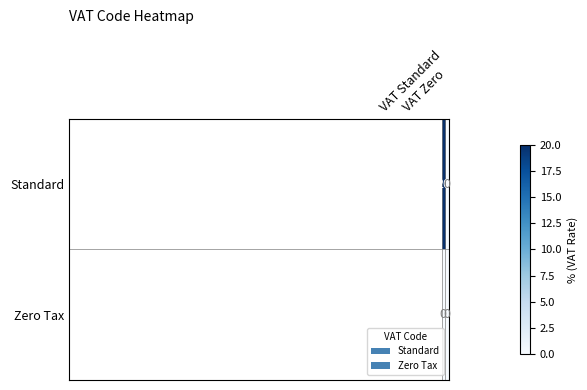

List the series in order of their overall mean, lowest first.

Zero Tax, Standard